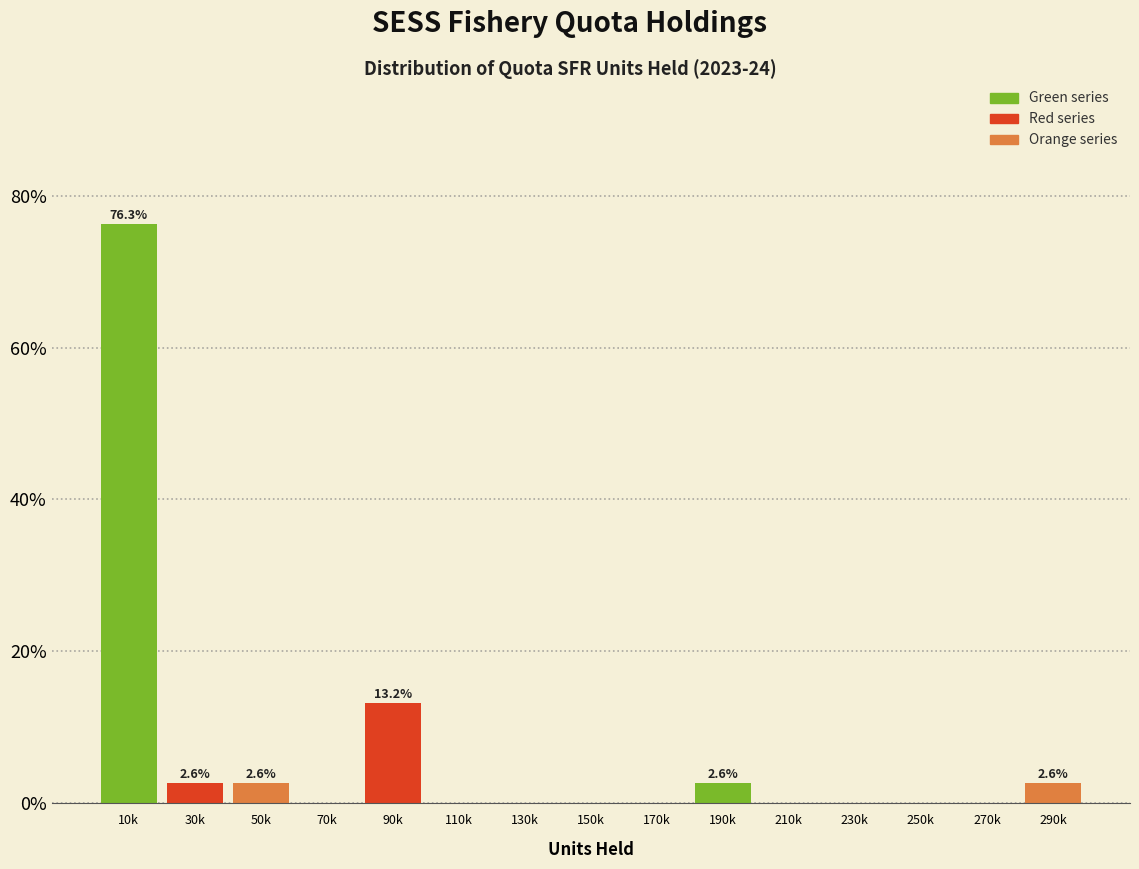

Reading right to left, what are all the values shown in this chart?

290k=2.6	270k=0.0	250k=0.0	230k=0.0	210k=0.0	190k=2.6	170k=0.0	150k=0.0	130k=0.0	110k=0.0	90k=13.2	70k=0.0	50k=2.6	30k=2.6	10k=76.3